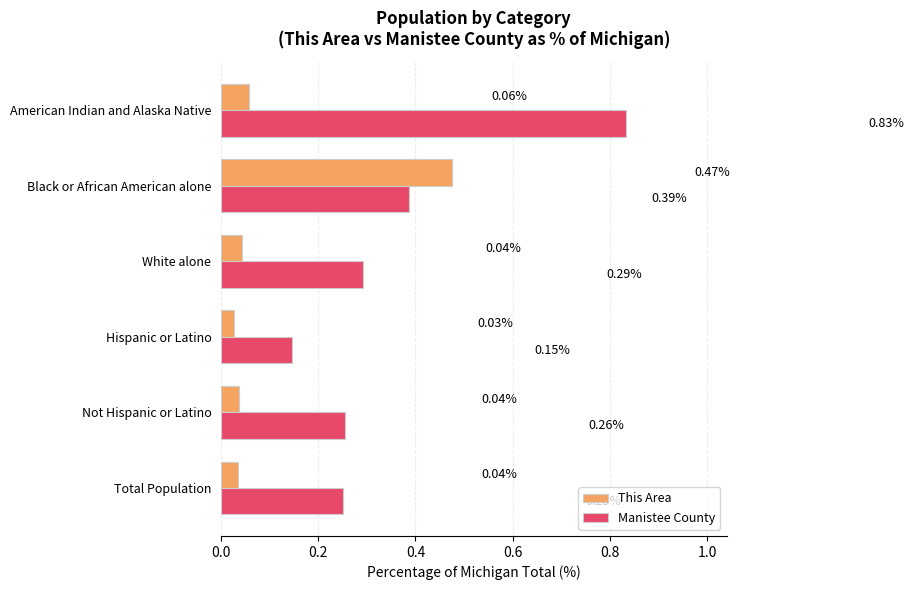

Rank the series by their average value, from lowest to highest.

This Area, Manistee County